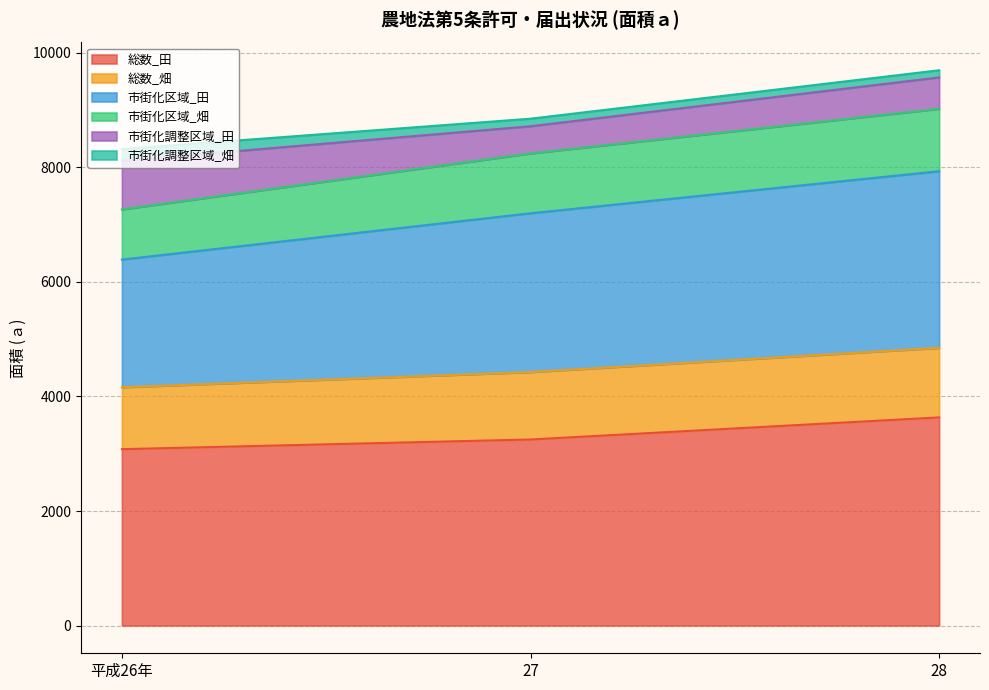

At which category is the sum across all series the highest?

28